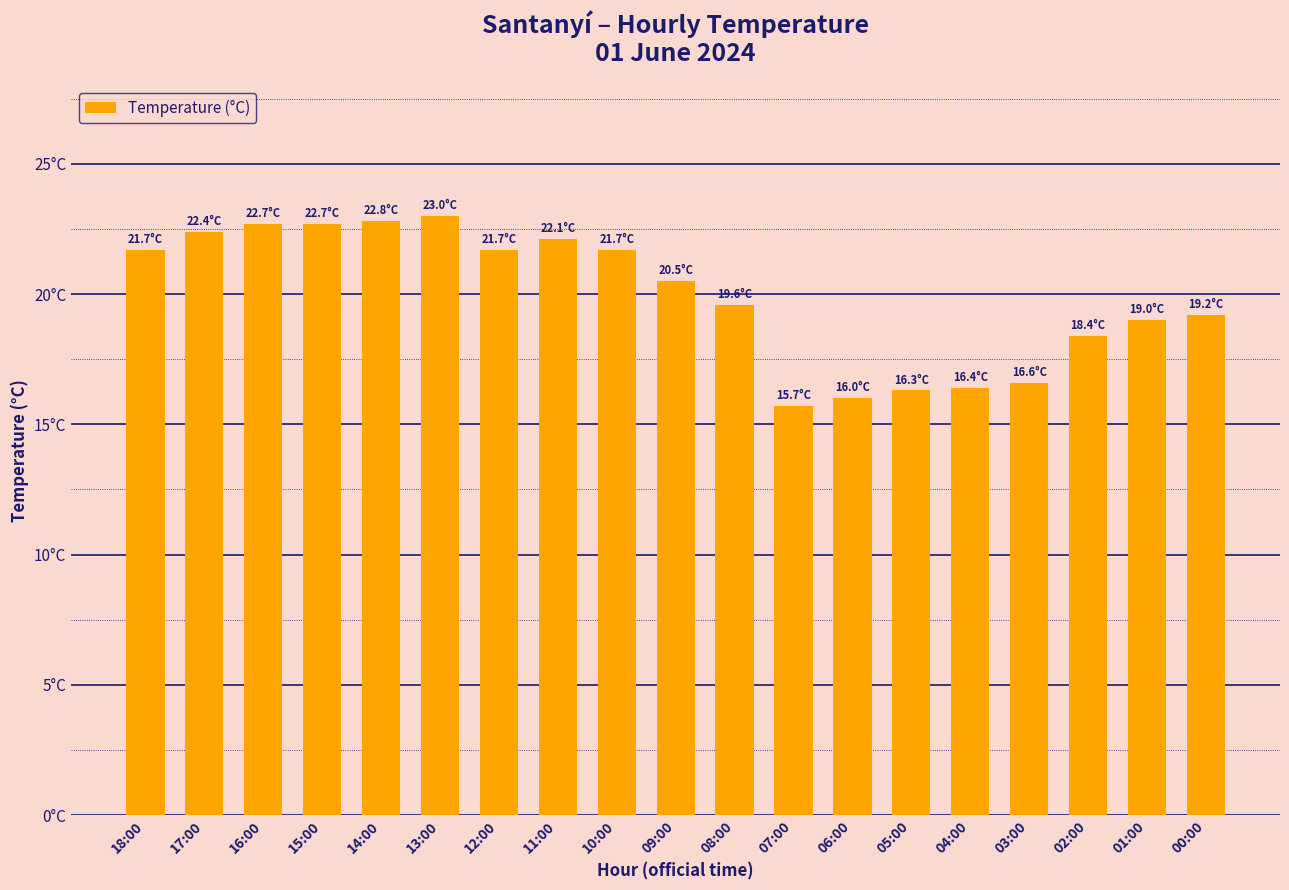

Are the bars horizontal?

No